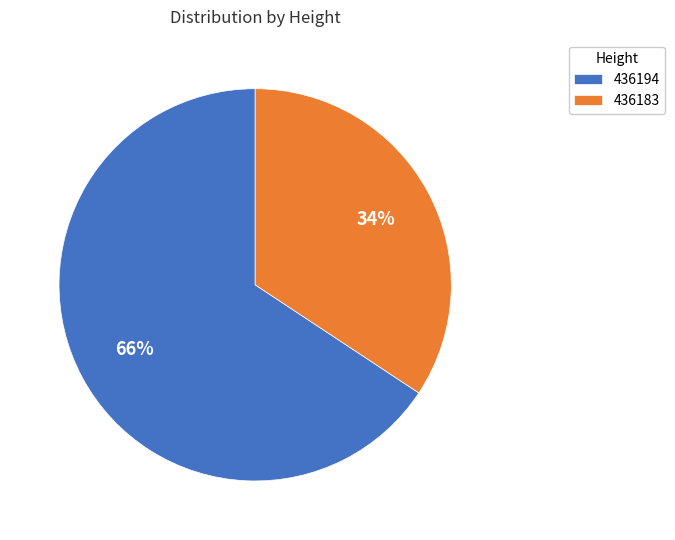

Which has a higher value, 436194 or 436183?

436194